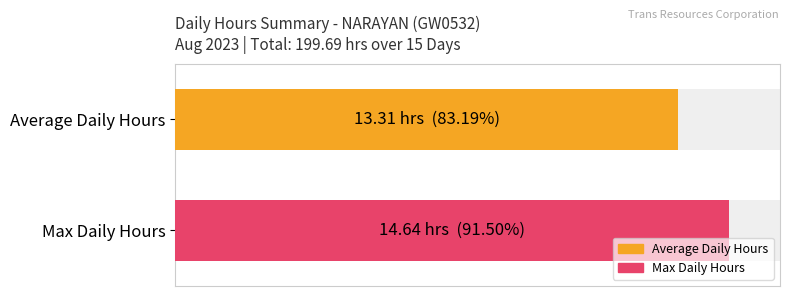

Where does the data first go above 14?

1